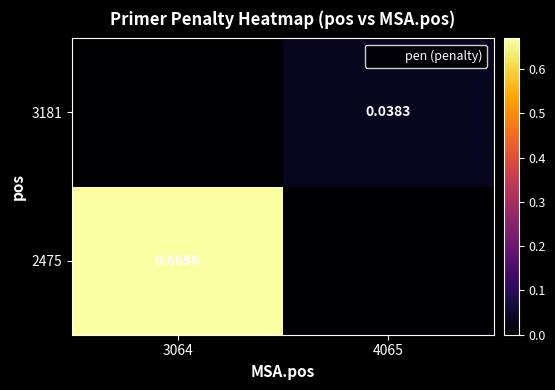

Is it true that 2475 equals -0.4 at 4065?

False